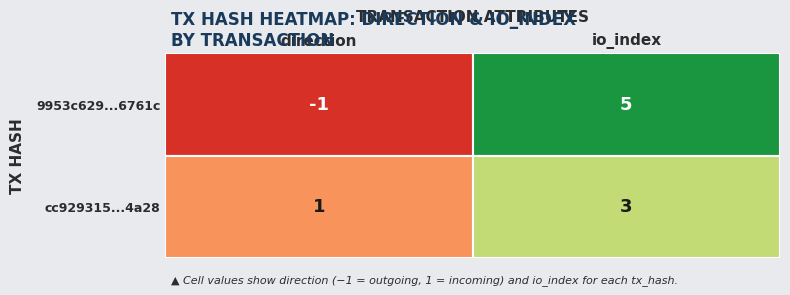

How many data points does each series have?

2